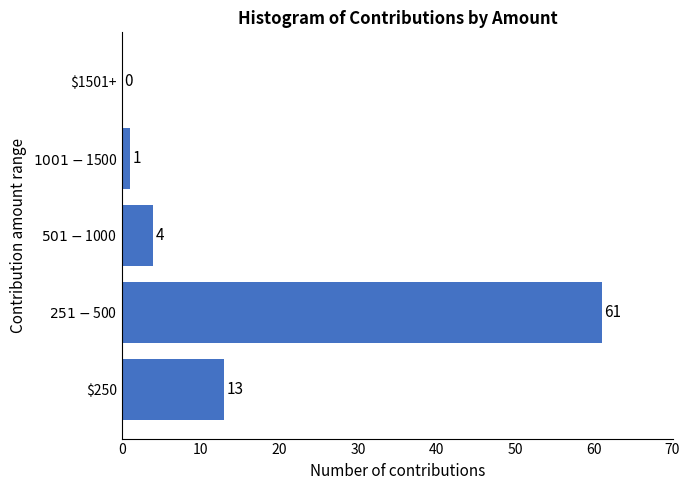

What is the sum of all values?

79